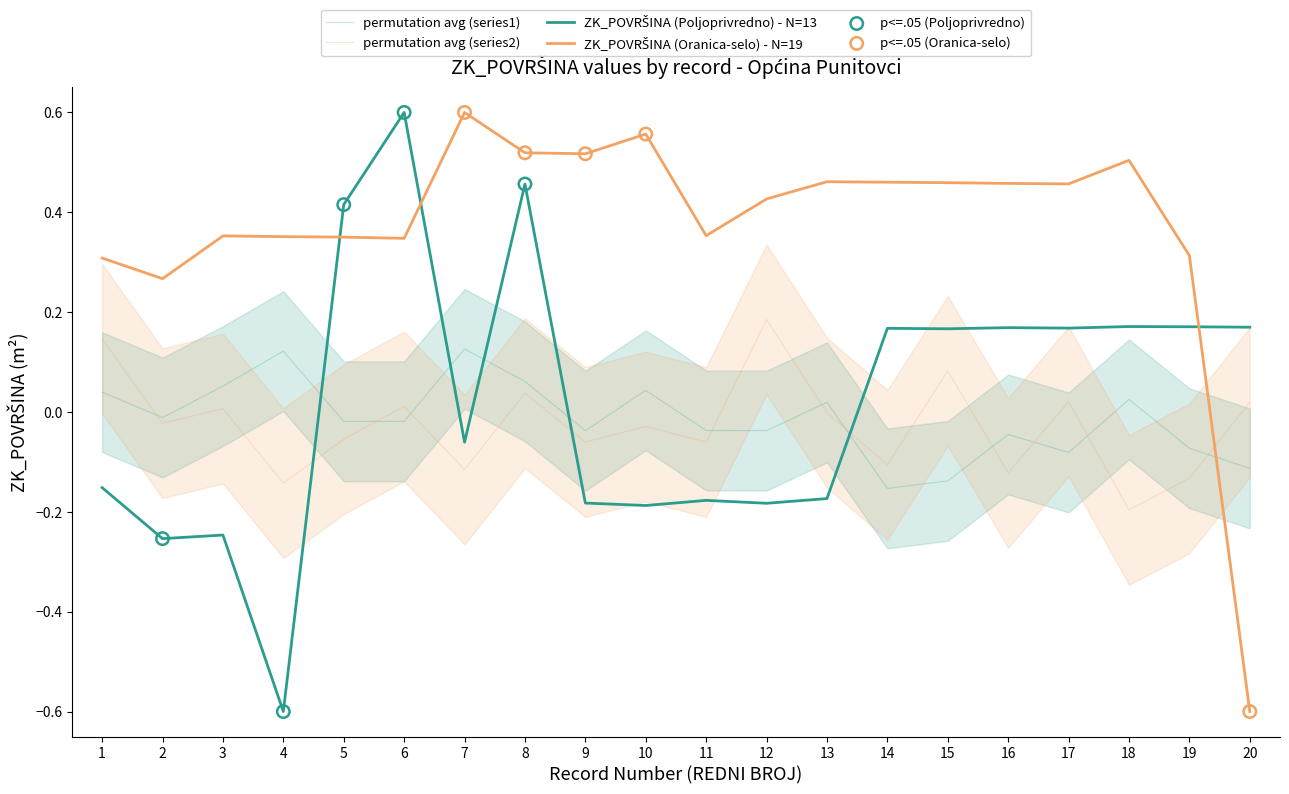

Is the value of ZK_POVRŠINA (Poljoprivredno) at 20 greater than the value of ZK_POVRŠINA (Oranica-selo) at 20?

Yes